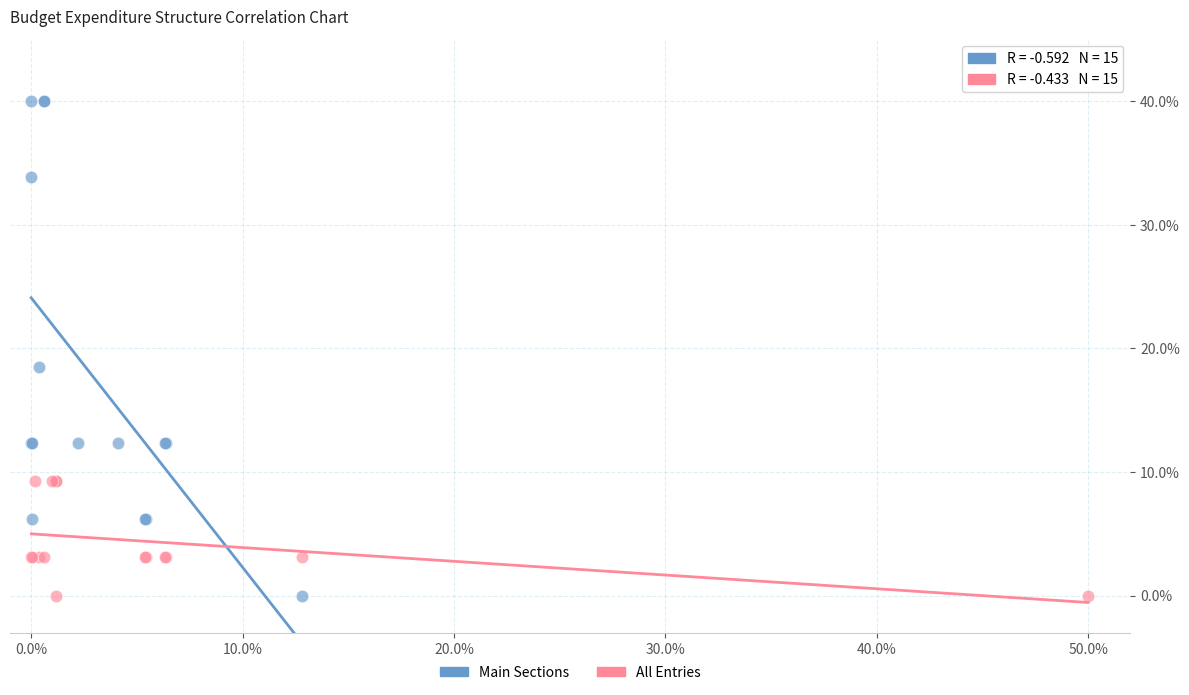

Which series reaches the maximum Y coordinate?

Main Sections